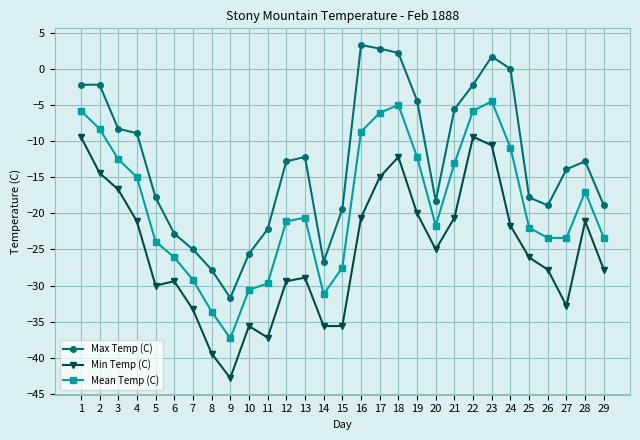

The value of Mean Temp (C) at 15 is -6.7. True or false?

False